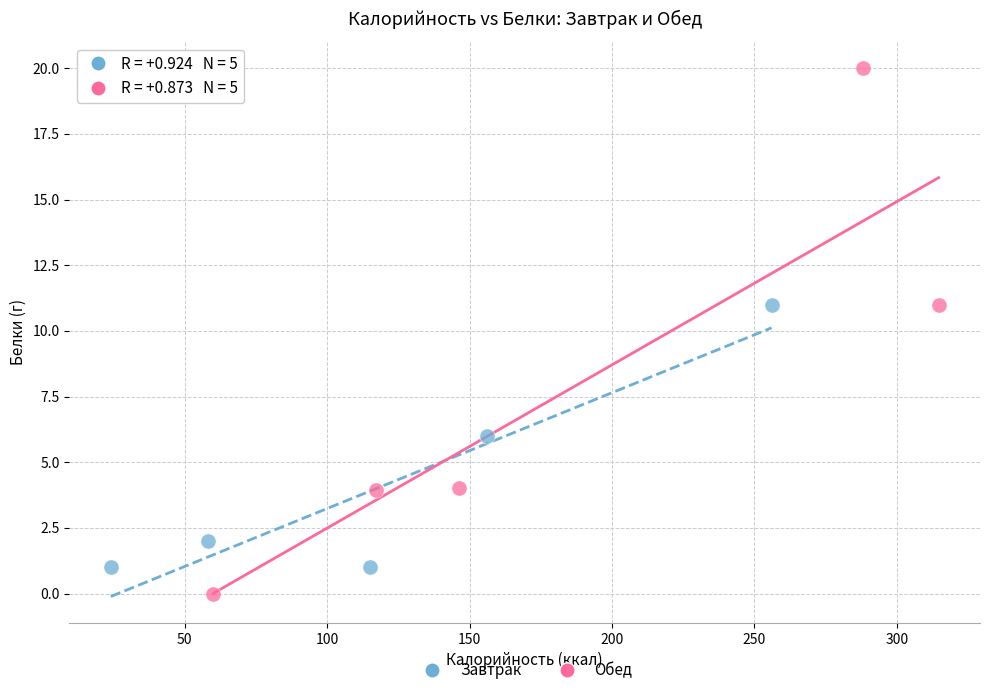

Which series has the widest spread of Y values?

Обед